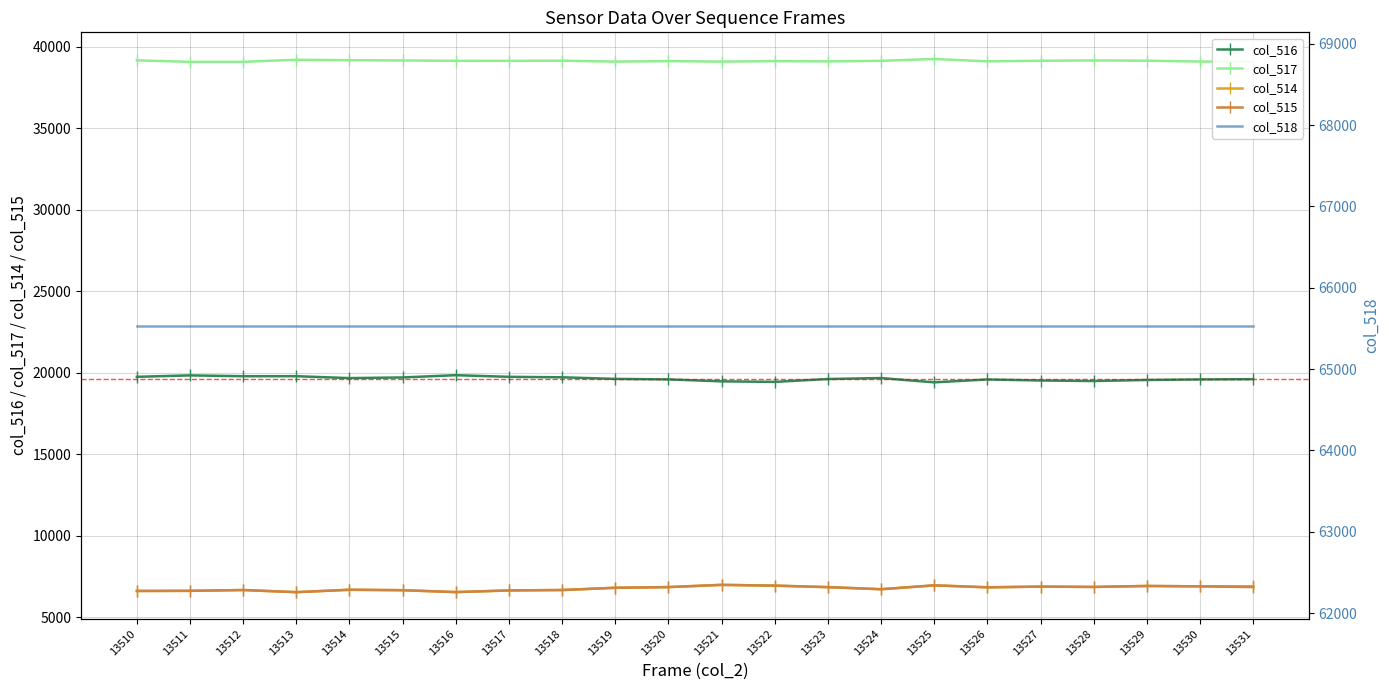

At which category does col_515 reach its first local peak?

13512